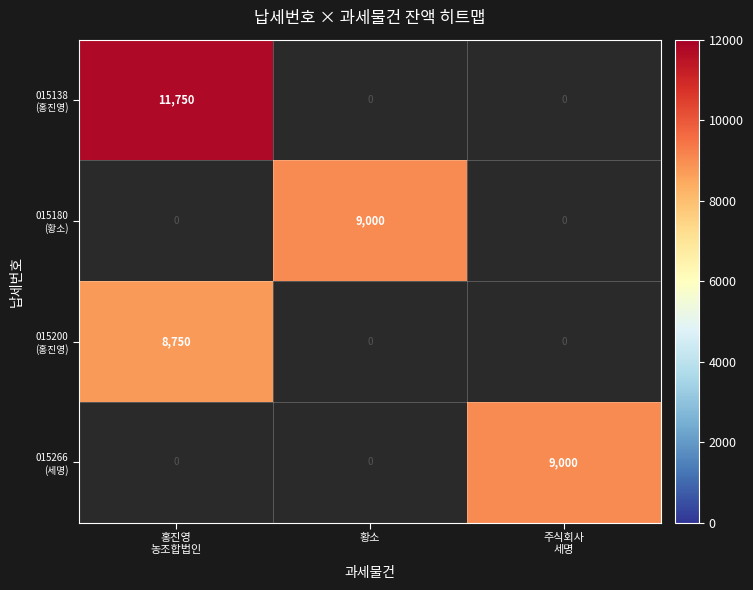

At which label does 015200 (홍진영) reach its peak?

홍진영 농조합법인